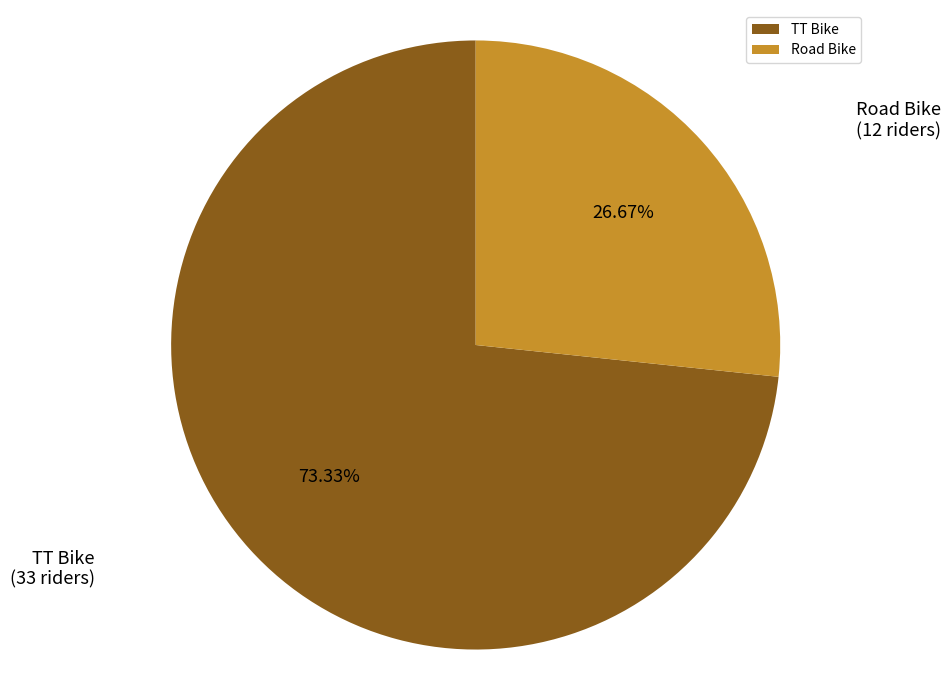

To the nearest percent, what is the average slice percentage?

50%